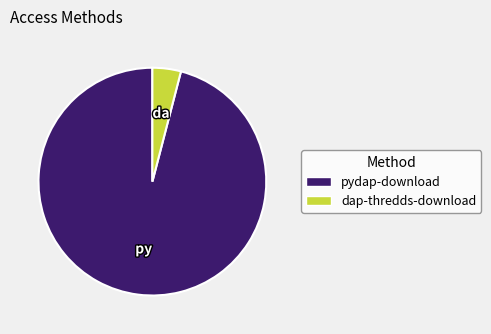

Between dap-thredds-download and pydap-download, which is larger?

pydap-download